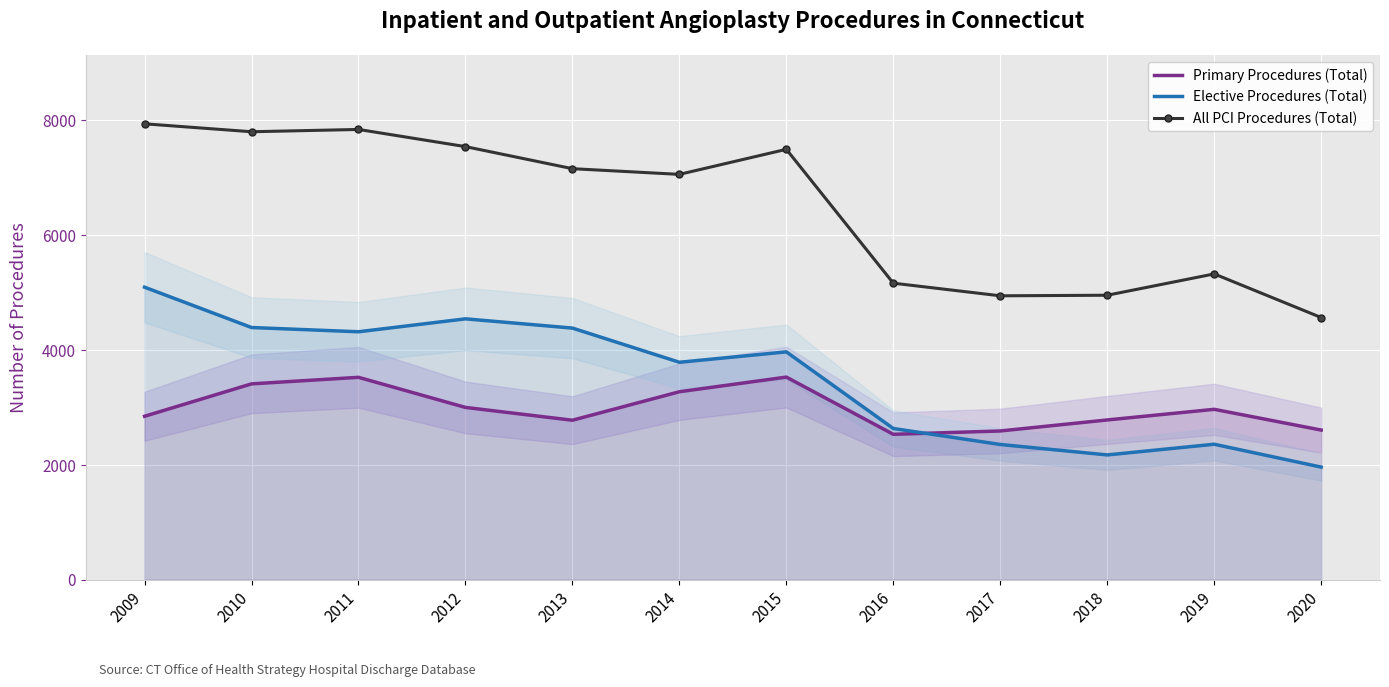

Which series changed the most between 2010 and 2019?

All PCI Procedures (Total)